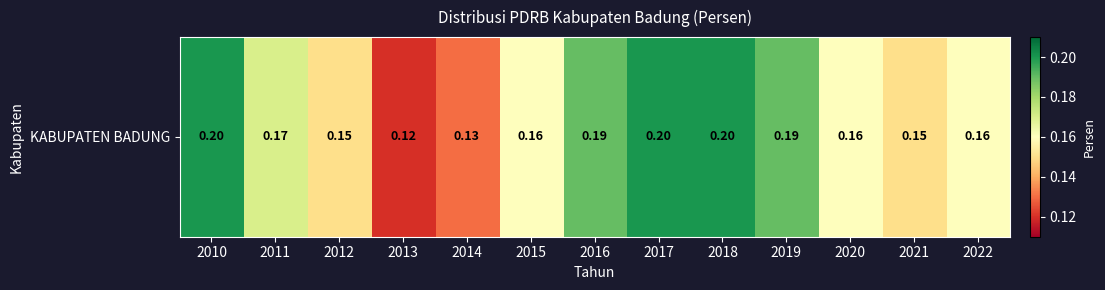

Count the values in the range 0 to 1.

13